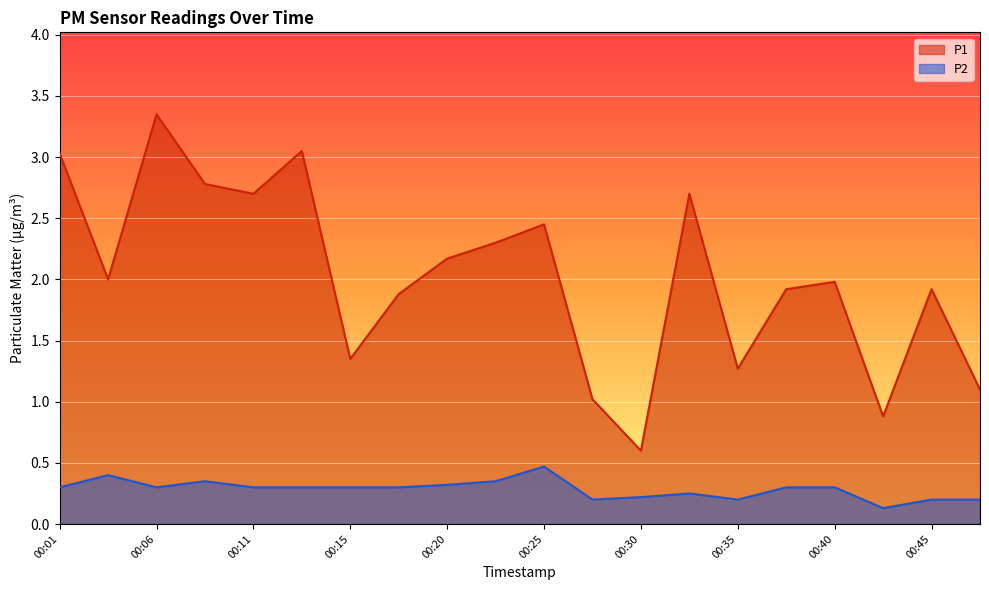

True or false: P1 has more than 1 points higher than both neighbors.

True